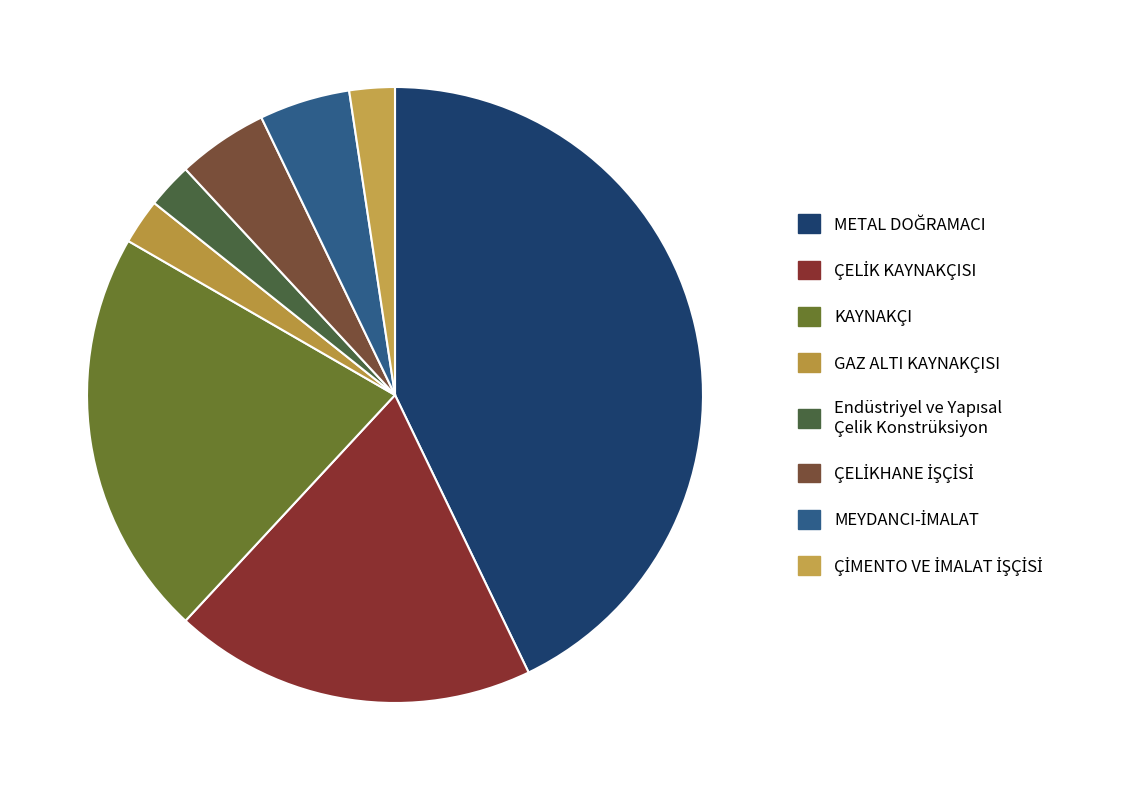

How many slices are in this pie chart?

8